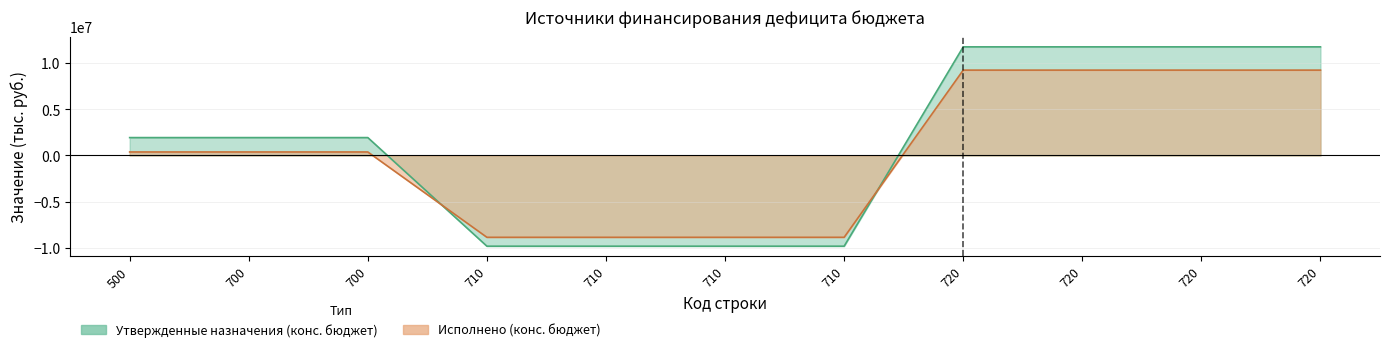

Count the number of categories in the chart.

11